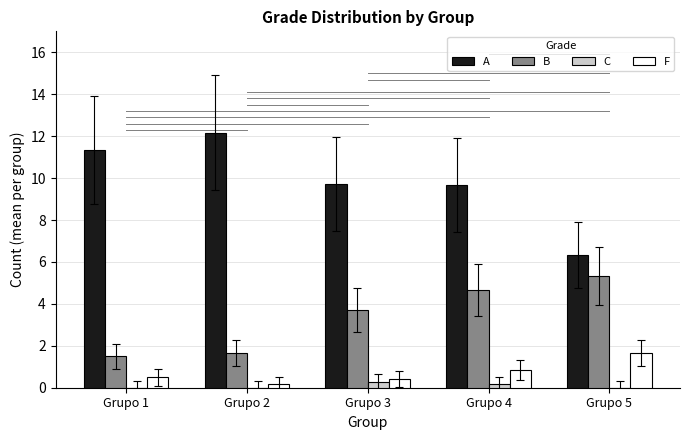

True or false: B has a value of 1.7 at Grupo 2.

True